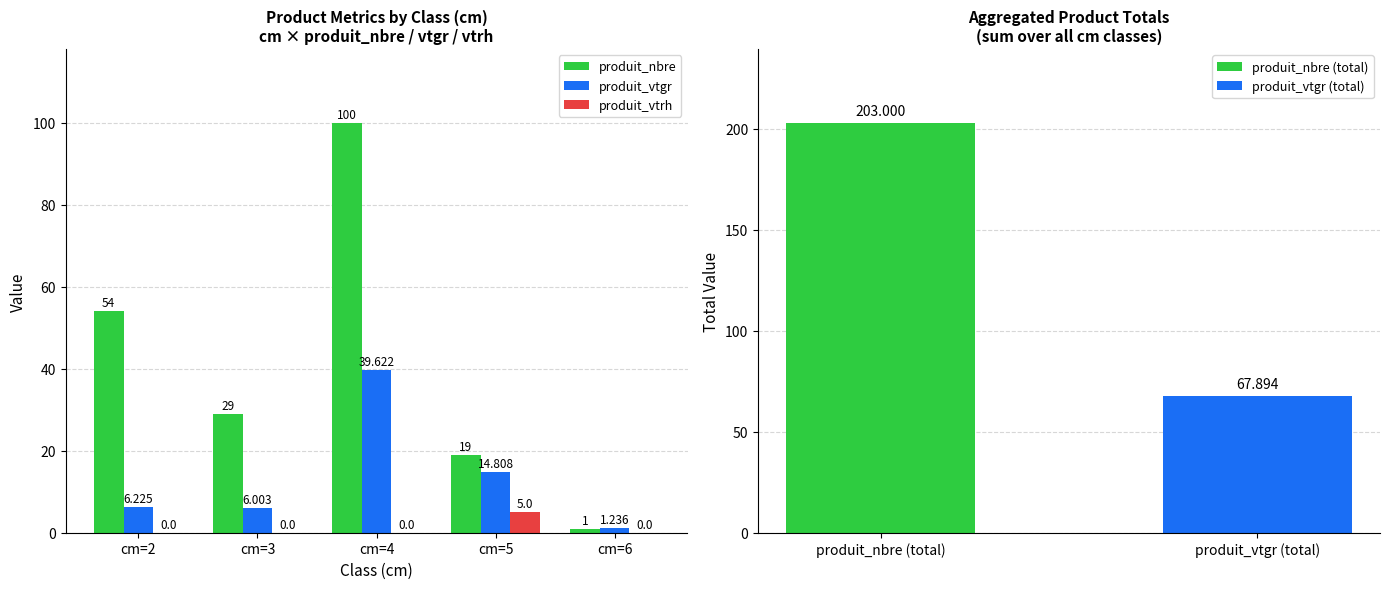

What is the value of the produit_nbre bar at the 3rd from the left?

100.0